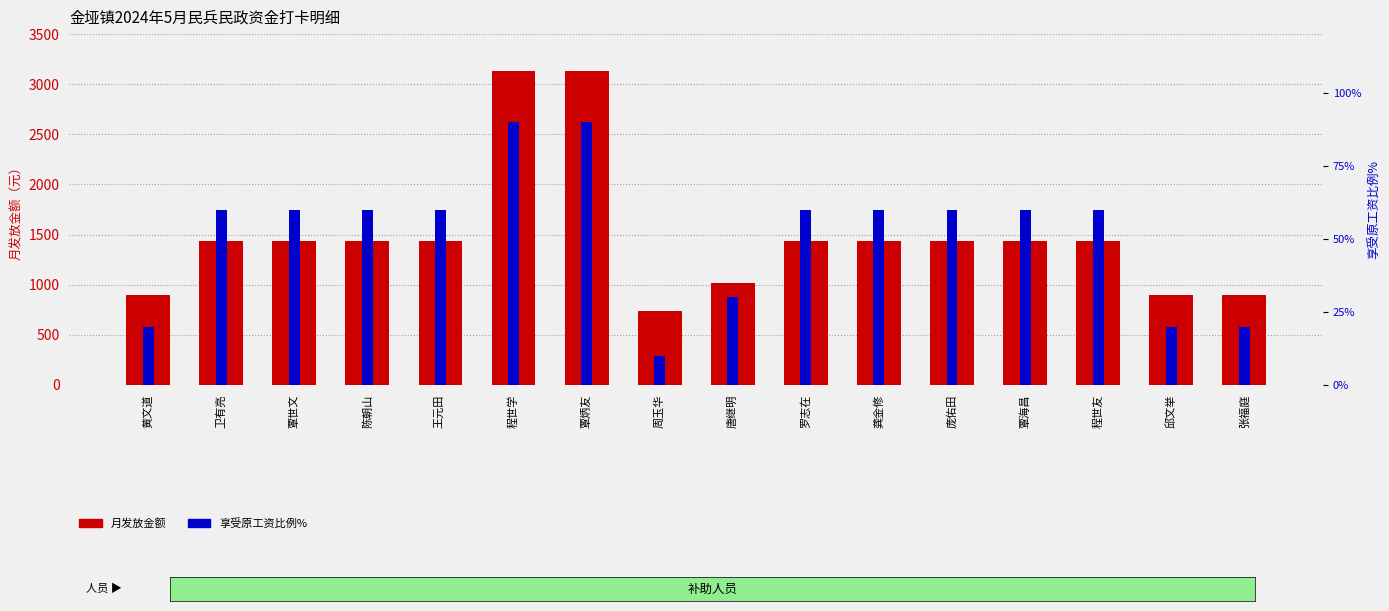

What position from the left is 黄文道?

1